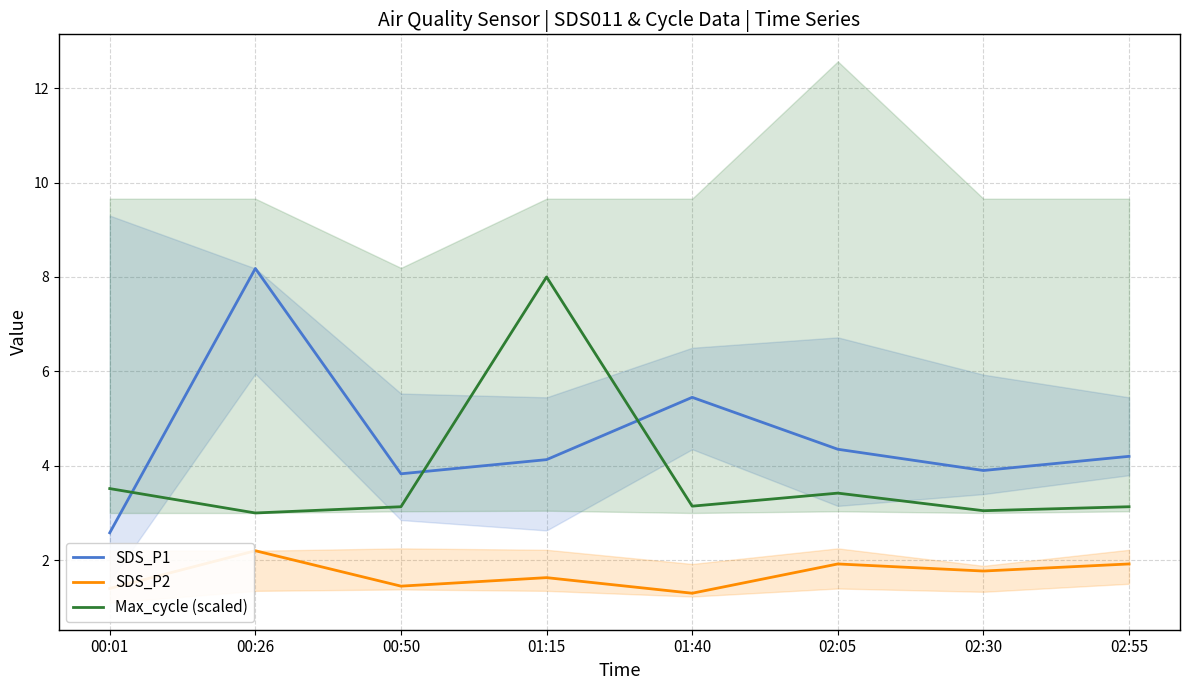

What is the value of the Max_cycle (scaled) point at the 3rd from the left?

3.1